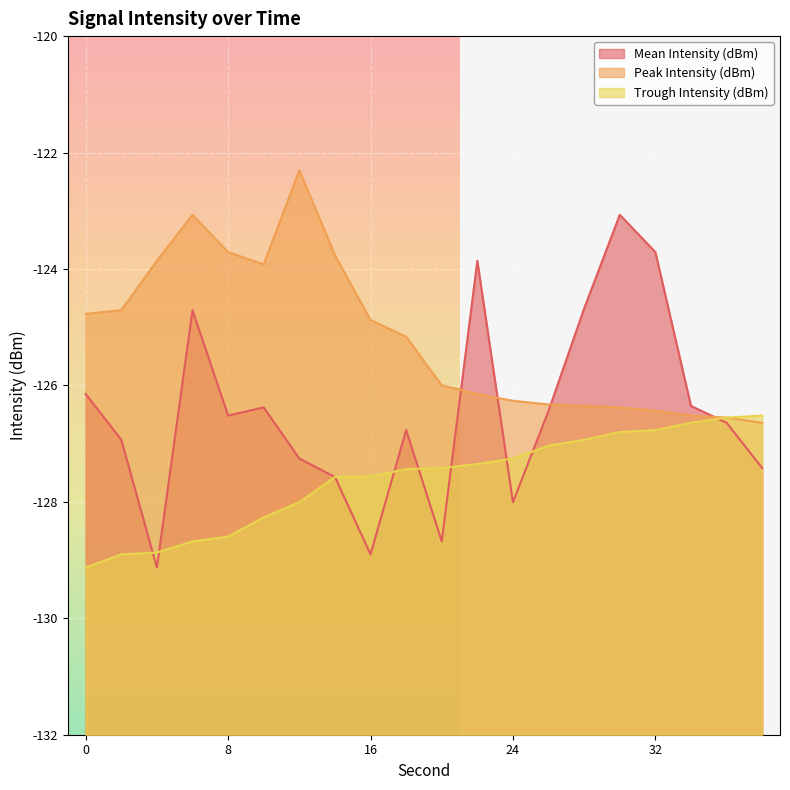

What is the smallest value displayed?

-129.1